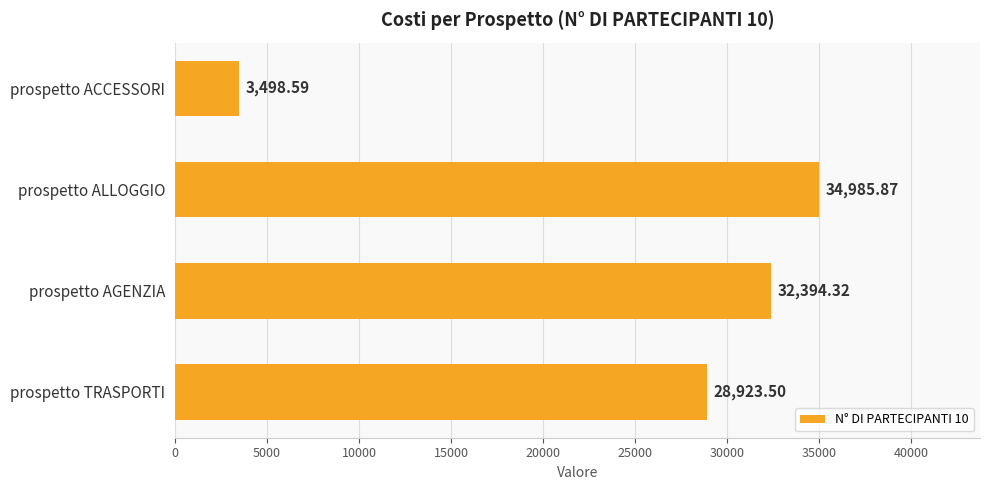

At which label is the value closest to 19242?

prospetto TRASPORTI